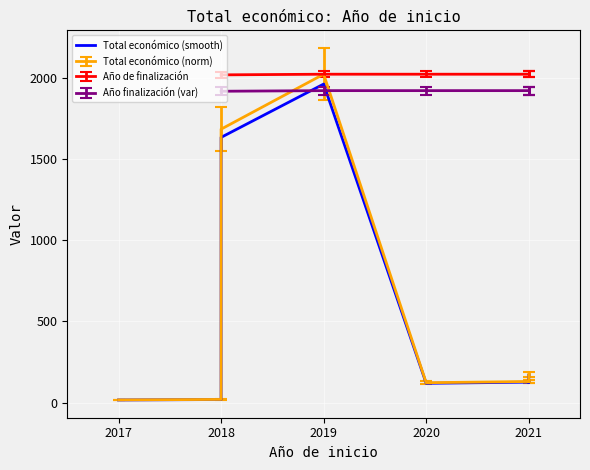

What is the ratio of the value at 2020 to the value at 2018?

0.1